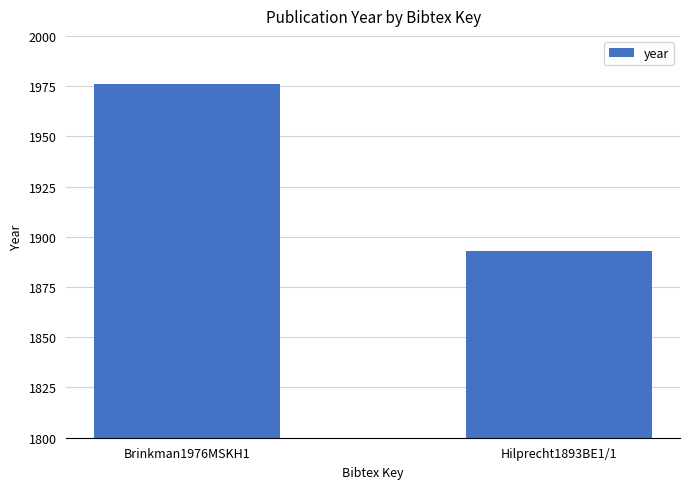

At which category does the chart reach its peak across all series?

Brinkman1976MSKH1